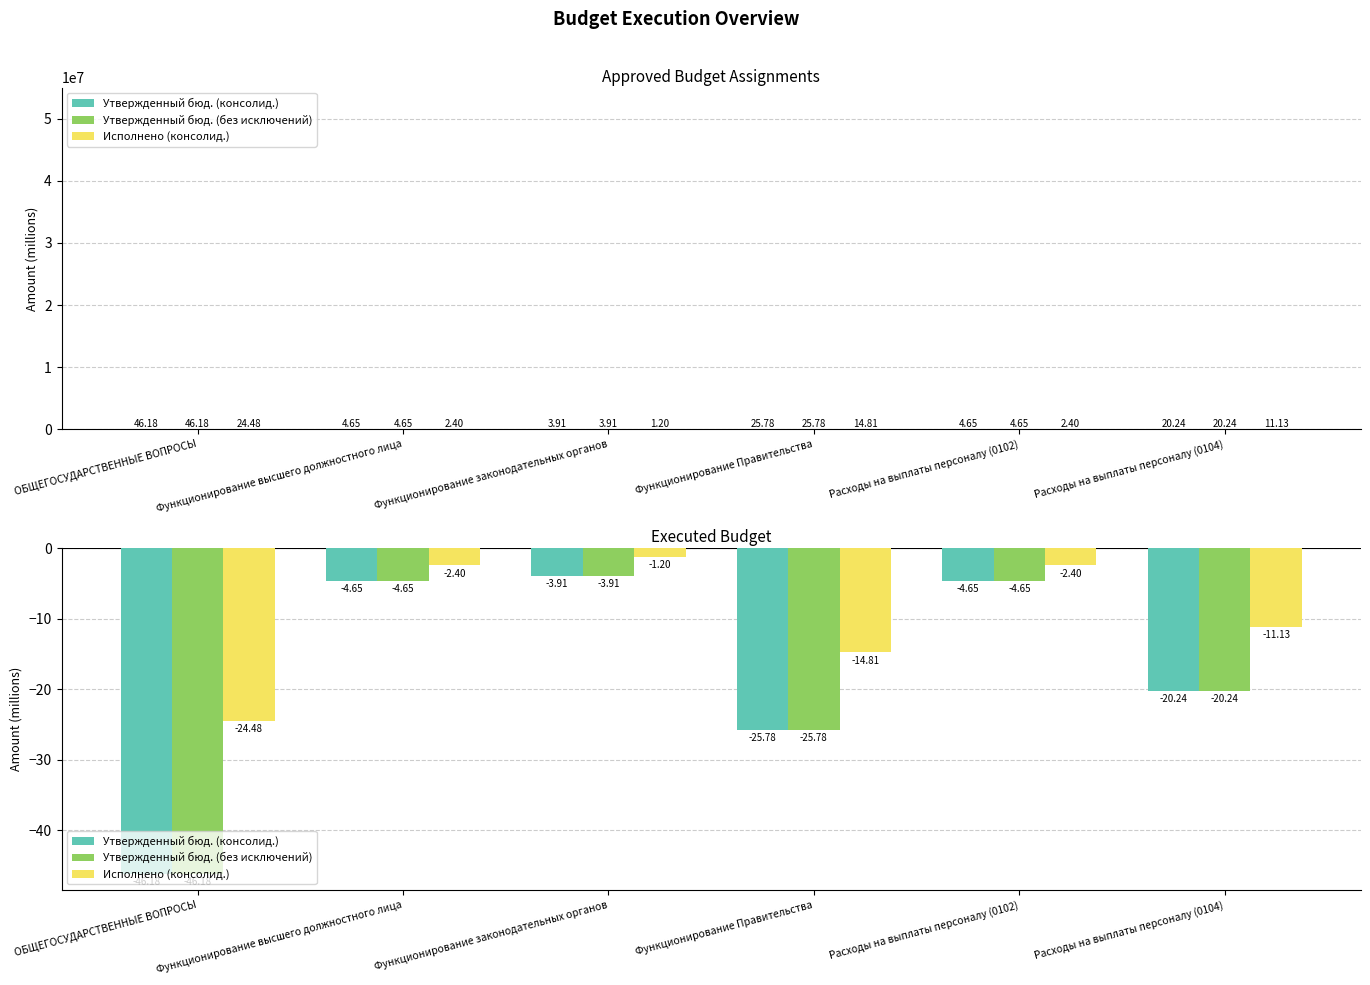

What is the smallest value displayed?

-46.2